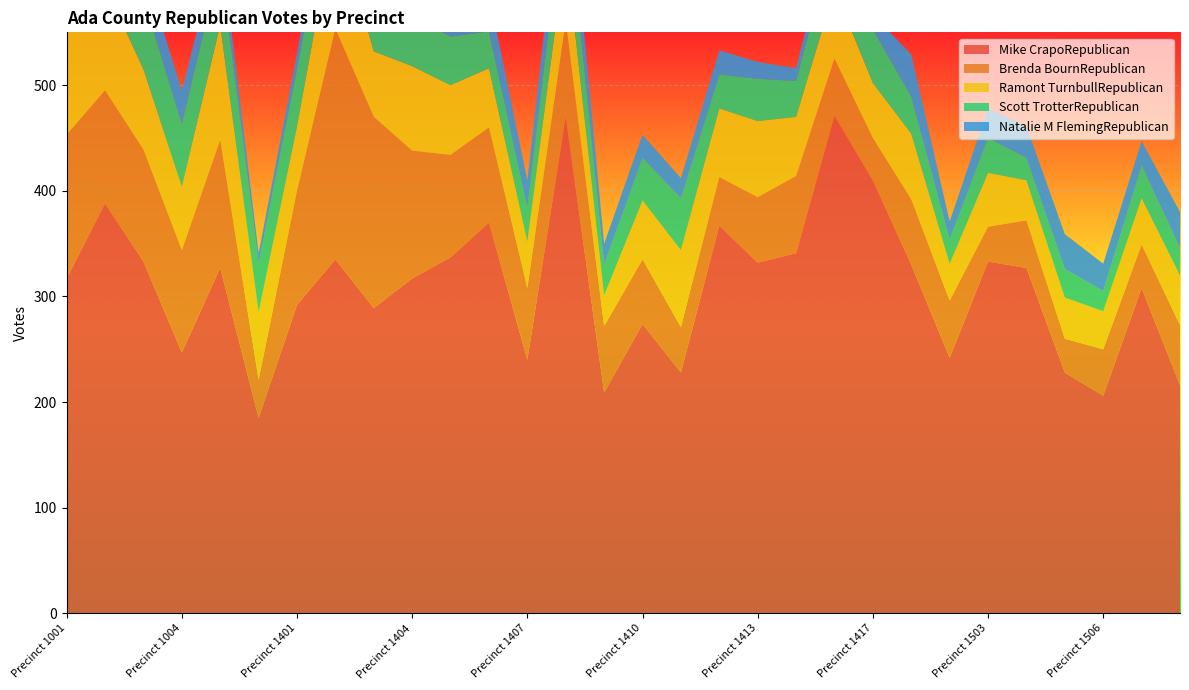

Reading left to right, list all the values displayed in this chart.

Mike CrapoRepublican: Precinct 1001=317	Precinct 1002=388	Precinct 1003=333	Precinct 1004=247	Precinct 1005=327	Precinct 1006=185	Precinct 1401=292	Precinct 1402=335	Precinct 1403=289	Precinct 1404=317	Precinct 1405=337	Precinct 1406=370	Precinct 1407=240	Precinct 1408=470	Precinct 1409=209	Precinct 1410=274	Precinct 1411=228	Precinct 1412=367	Precinct 1413=332	Precinct 1414=341	Precinct 1415=471	Precinct 1417=410	Precinct 1501=330	Precinct 1502=242	Precinct 1503=333	Precinct 1504=327	Precinct 1505=228	Precinct 1506=206	Precinct 1507=308	Precinct 1508=216
Brenda BournRepublican: Precinct 1001=136	Precinct 1002=107	Precinct 1003=106	Precinct 1004=97	Precinct 1005=121	Precinct 1006=36	Precinct 1401=108	Precinct 1402=218	Precinct 1403=181	Precinct 1404=121	Precinct 1405=97	Precinct 1406=90	Precinct 1407=68	Precinct 1408=90	Precinct 1409=63	Precinct 1410=61	Precinct 1411=43	Precinct 1412=46	Precinct 1413=62	Precinct 1414=73	Precinct 1415=54	Precinct 1417=40	Precinct 1501=62	Precinct 1502=54	Precinct 1503=33	Precinct 1504=45	Precinct 1505=32	Precinct 1506=44	Precinct 1507=41	Precinct 1508=57
Ramont TurnbullRepublican: Precinct 1001=99	Precinct 1002=99	Precinct 1003=76	Precinct 1004=60	Precinct 1005=109	Precinct 1006=64	Precinct 1401=61	Precinct 1402=107	Precinct 1403=62	Precinct 1404=80	Precinct 1405=66	Precinct 1406=56	Precinct 1407=44	Precinct 1408=70	Precinct 1409=29	Precinct 1410=56	Precinct 1411=73	Precinct 1412=65	Precinct 1413=72	Precinct 1414=56	Precinct 1415=66	Precinct 1417=52	Precinct 1501=62	Precinct 1502=35	Precinct 1503=51	Precinct 1504=38	Precinct 1505=39	Precinct 1506=36	Precinct 1507=44	Precinct 1508=47
Scott TrotterRepublican: Precinct 1001=57	Precinct 1002=128	Precinct 1003=68	Precinct 1004=59	Precinct 1005=60	Precinct 1006=46	Precinct 1401=54	Precinct 1402=53	Precinct 1403=49	Precinct 1404=48	Precinct 1405=46	Precinct 1406=35	Precinct 1407=32	Precinct 1408=59	Precinct 1409=29	Precinct 1410=40	Precinct 1411=49	Precinct 1412=32	Precinct 1413=40	Precinct 1414=34	Precinct 1415=52	Precinct 1417=51	Precinct 1501=35	Precinct 1502=23	Precinct 1503=33	Precinct 1504=21	Precinct 1505=27	Precinct 1506=19	Precinct 1507=31	Precinct 1508=26
Natalie M FlemingRepublican: Precinct 1001=32	Precinct 1002=27	Precinct 1003=29	Precinct 1004=32	Precinct 1005=21	Precinct 1006=10	Precinct 1401=15	Precinct 1402=22	Precinct 1403=30	Precinct 1404=21	Precinct 1405=19	Precinct 1406=35	Precinct 1407=26	Precinct 1408=43	Precinct 1409=20	Precinct 1410=22	Precinct 1411=19	Precinct 1412=23	Precinct 1413=16	Precinct 1414=12	Precinct 1415=19	Precinct 1417=14	Precinct 1501=40	Precinct 1502=17	Precinct 1503=28	Precinct 1504=30	Precinct 1505=33	Precinct 1506=26	Precinct 1507=23	Precinct 1508=34